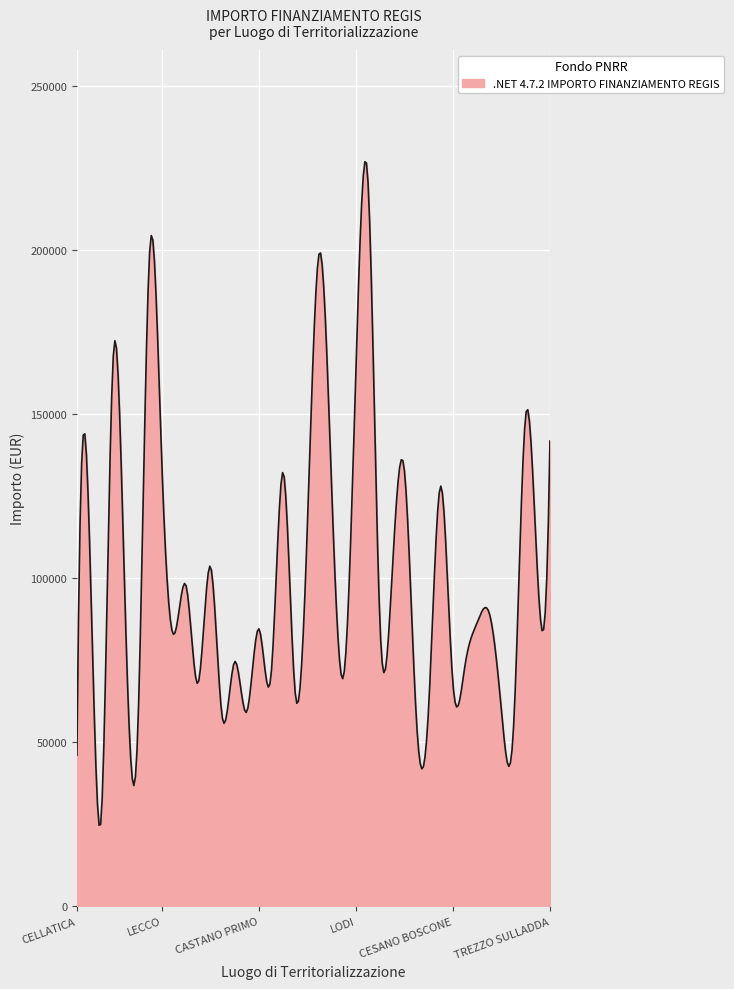

What is the smallest value displayed?

24678.3